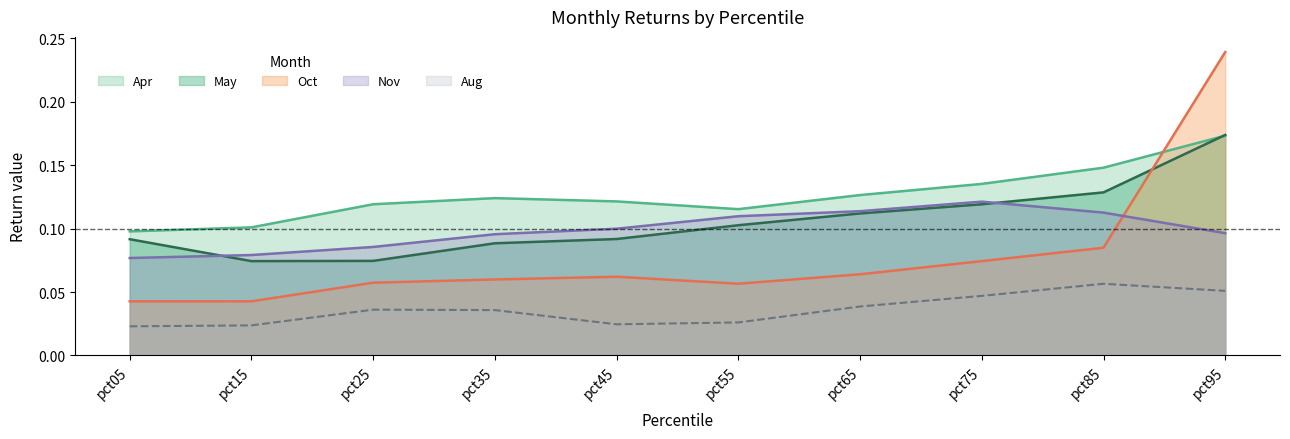

What is the value of the May point at the 9th from the left?

0.1